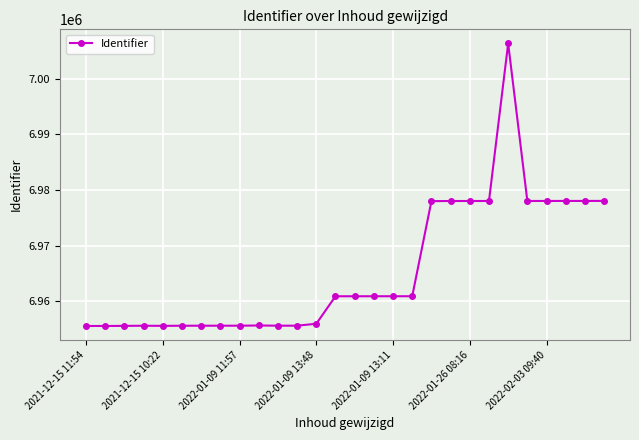

What is the smallest value displayed?

6955537